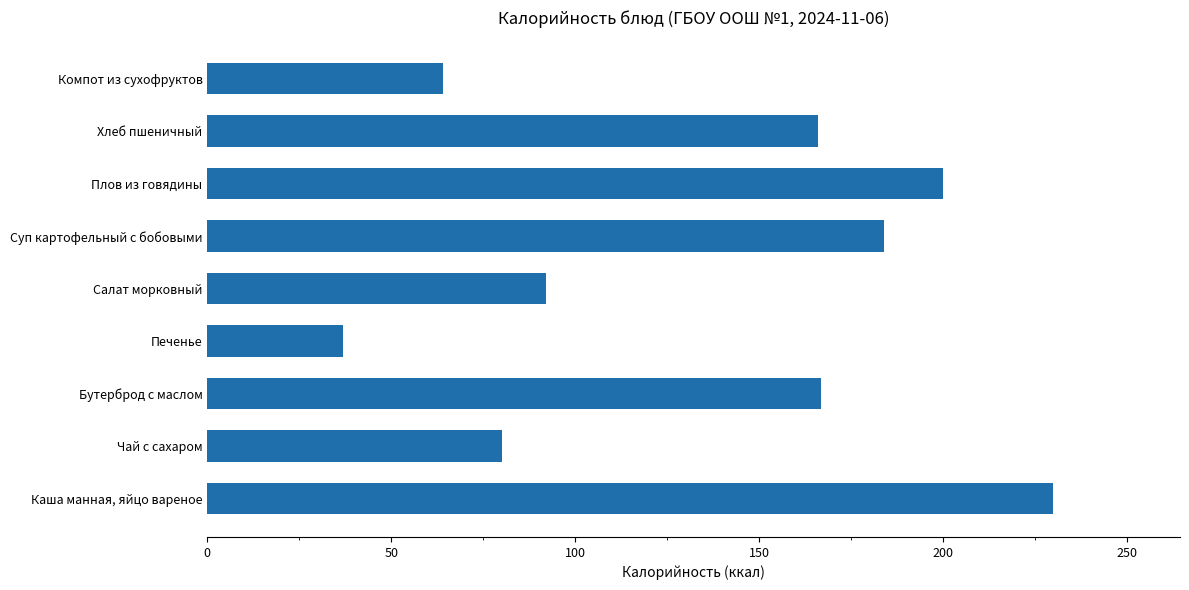

Which has a higher value, Хлеб пшеничный or Компот из сухофруктов?

Хлеб пшеничный